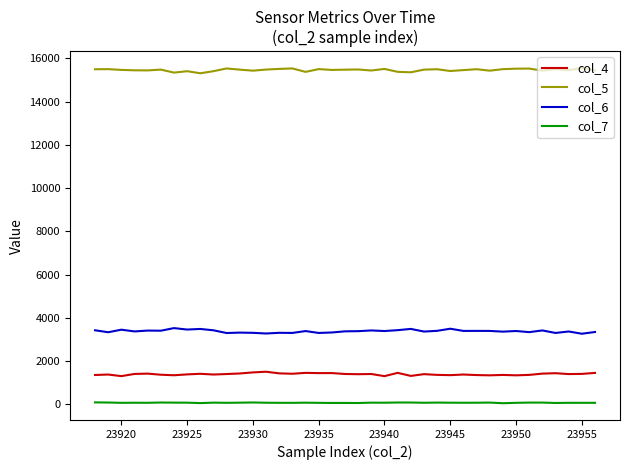

True or false: col_5 and col_6 intersect in this chart.

False